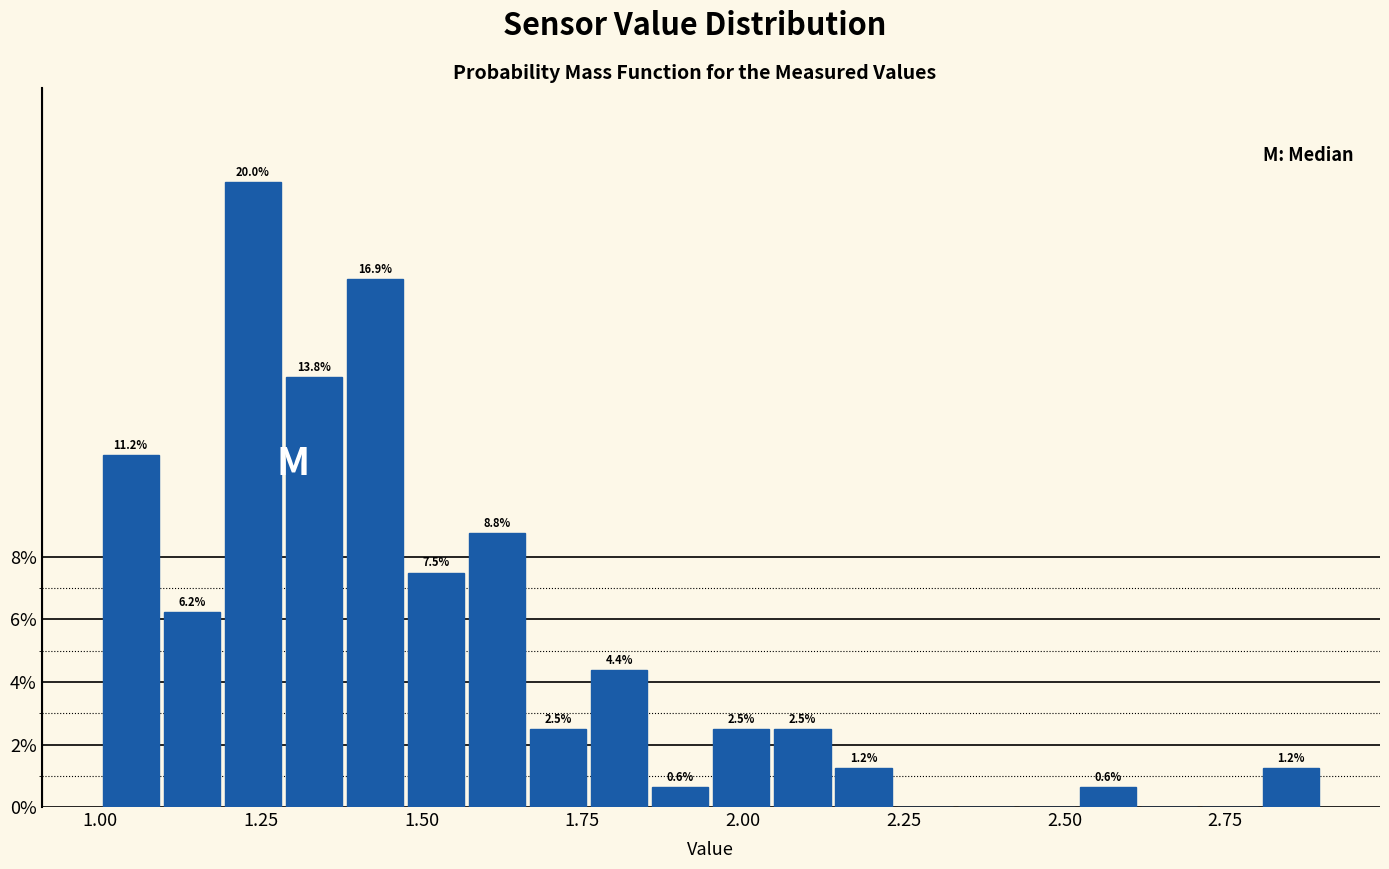

Read against the x-axis, roughly where is the centre of the tallest bar?

1.25